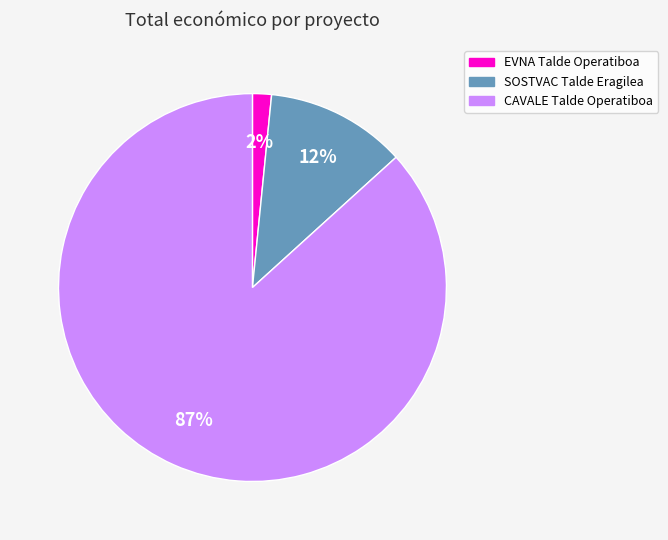

What is the majority slice?

CAVALE Talde Operatiboa